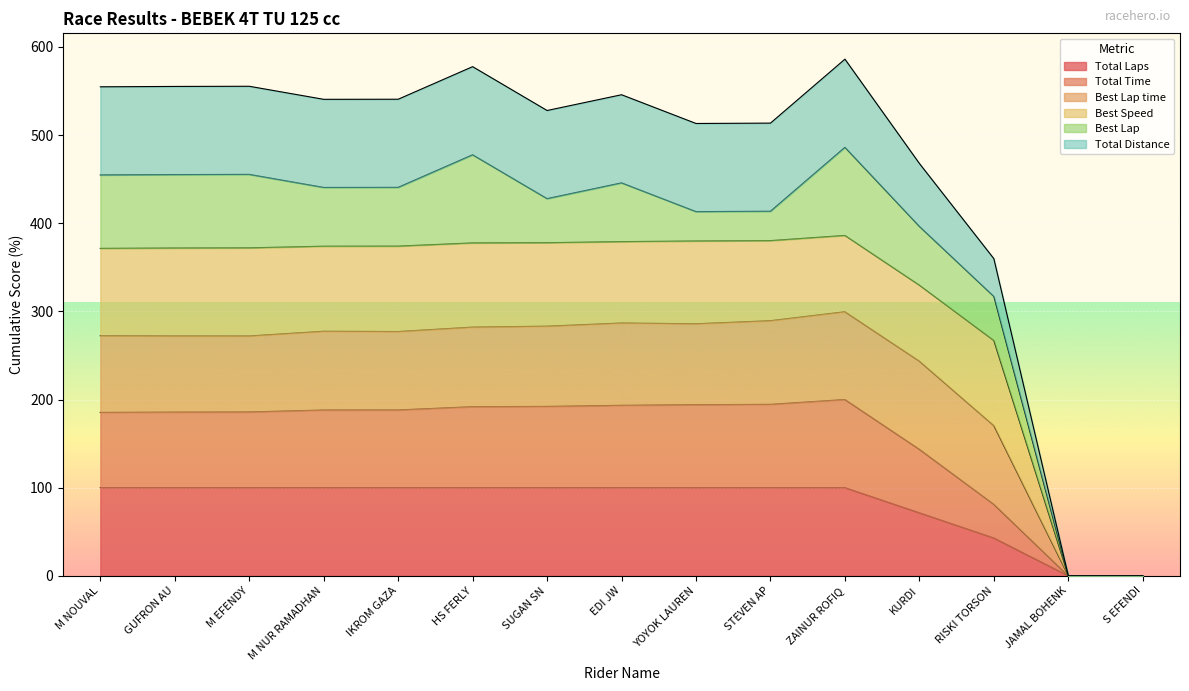

Does the chart display data point markers on the line(s)?

No